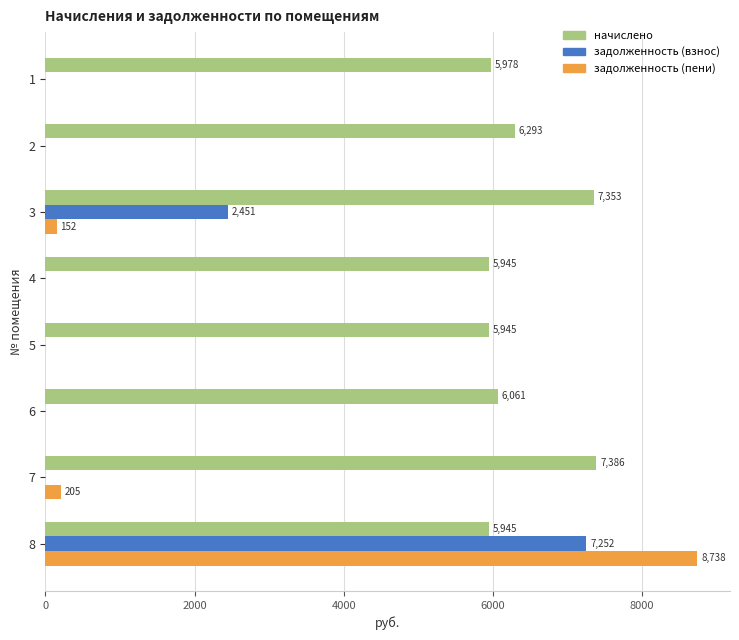

What is the total value across all series at 4?

5945.0